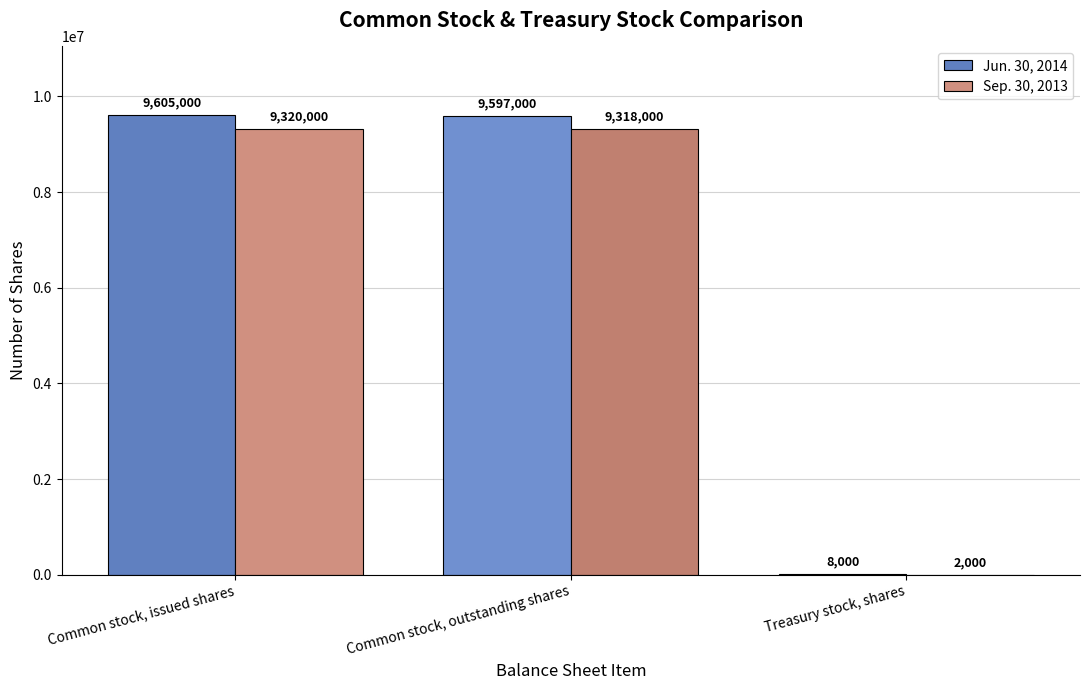

True or false: Jun. 30, 2014 has a value of 9597000 at Common stock, outstanding shares.

True